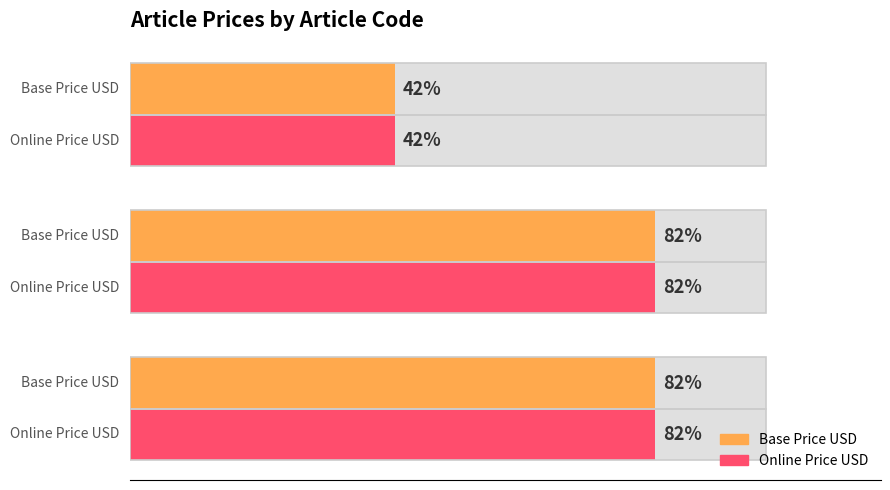

How many bars are there in total?

6